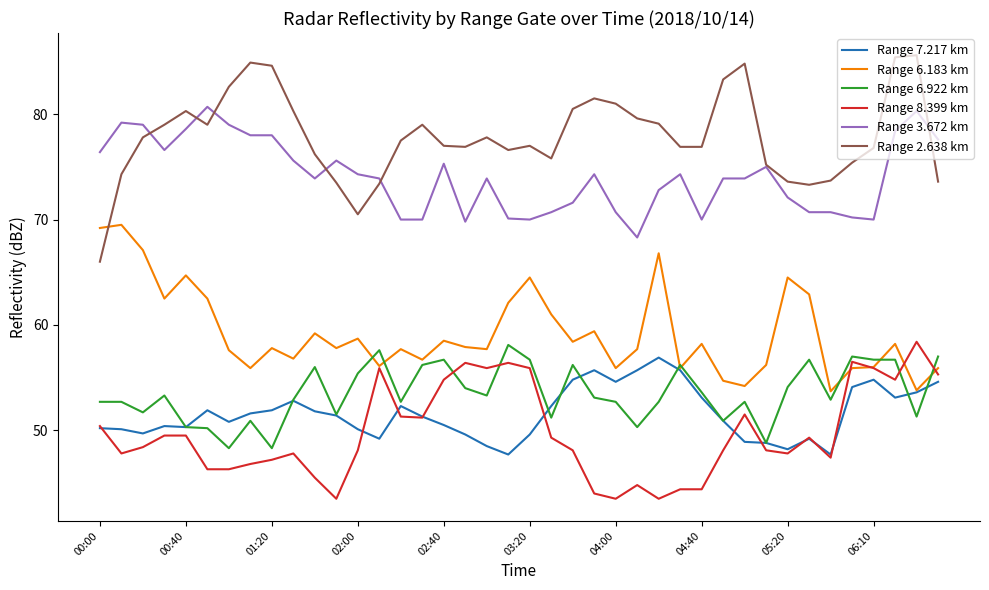

What is the lowest value of the Range 3.672 km series?

68.3